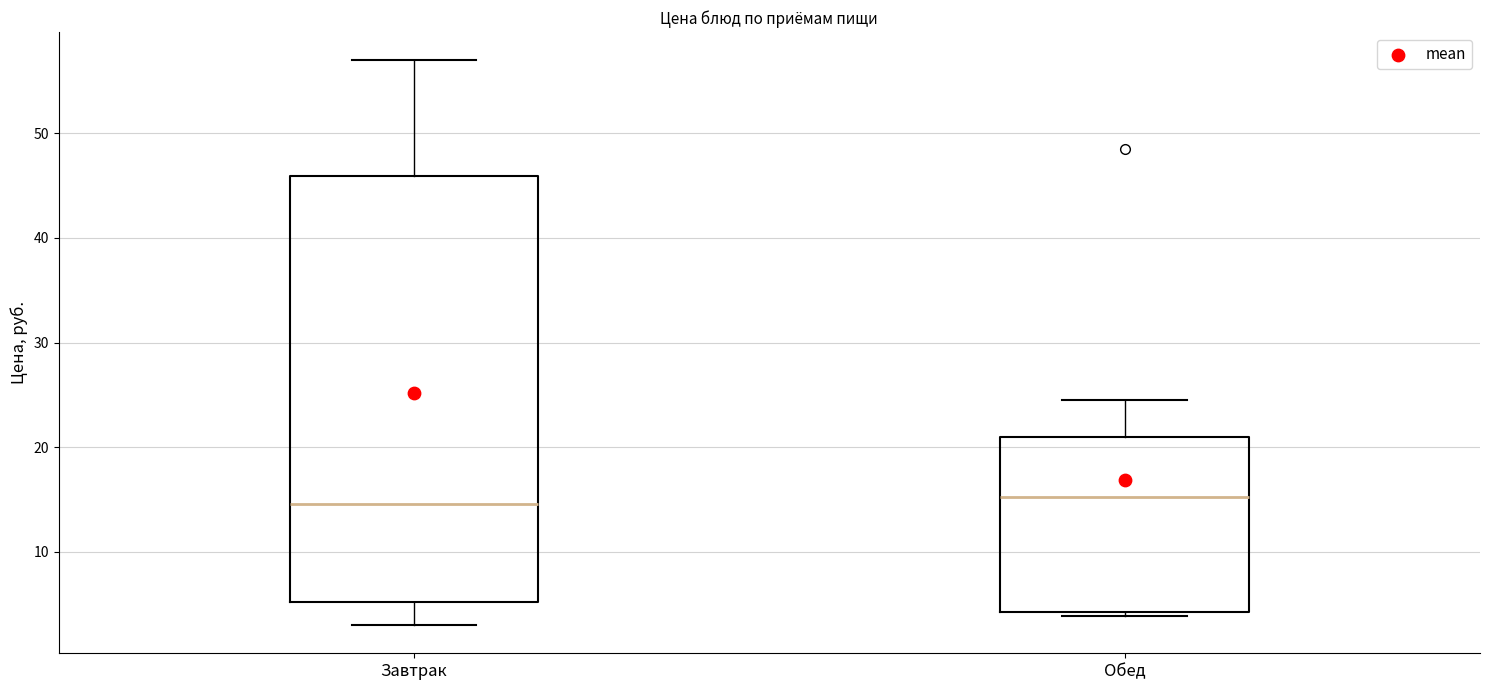

Reading left to right, transcribe this box plot: for each box, give where its median line is, the range the box spans, and where its two whiskers end, as read against the y-axis. The values are not printed on the chart, so give them approximately, as read against the axis.

Завтрак: median 15, box 5 to 46, whiskers 3 to 57
Обед: median 15, box 4 to 21, whiskers 4 (just below the box's lower edge) to 24